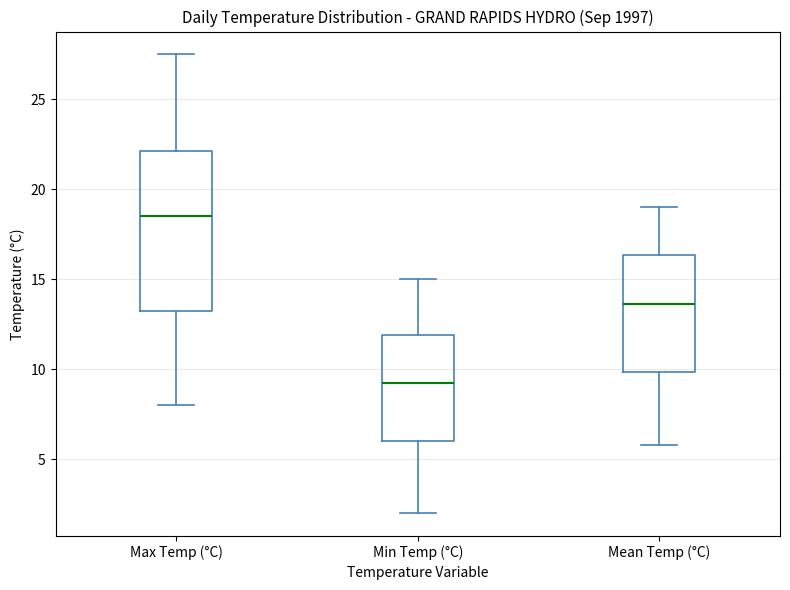

Where is the upper edge of the box for Mean Temp (°C) on the y-axis? The values are not printed on the chart, so give them approximately, as read against the axis.

16.5